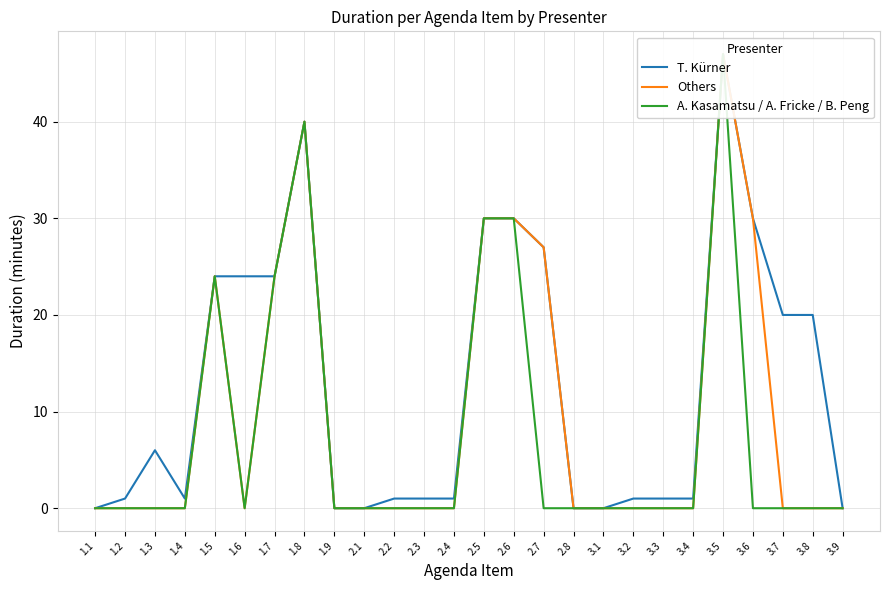

What is the greatest value displayed?

47